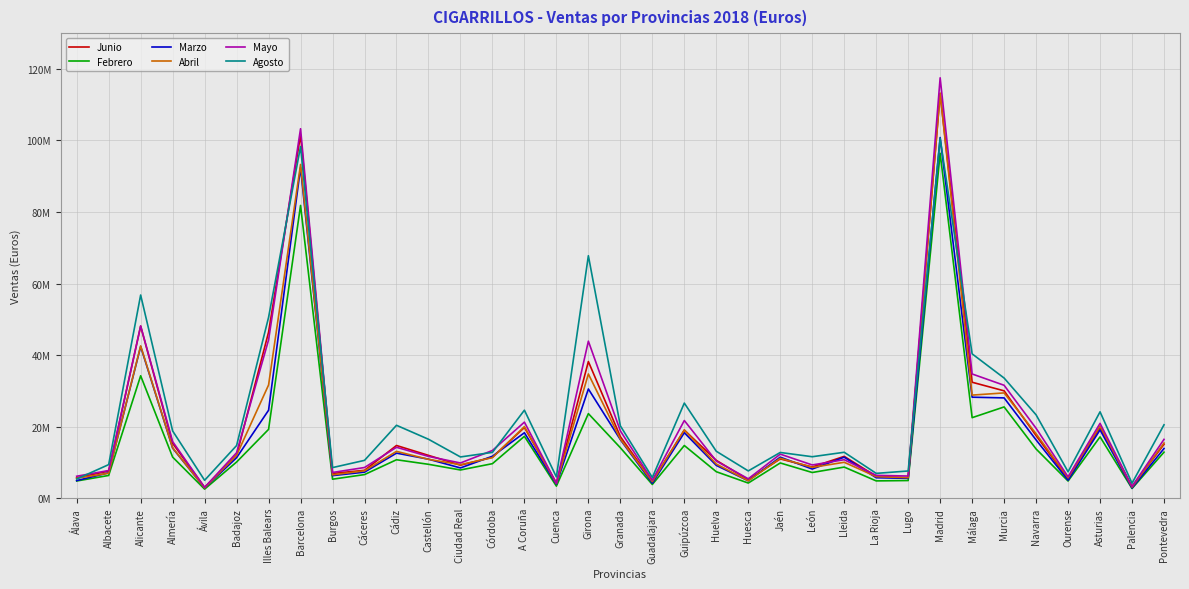

What is the sum of the Mayo values at Alicante and León?

57471730